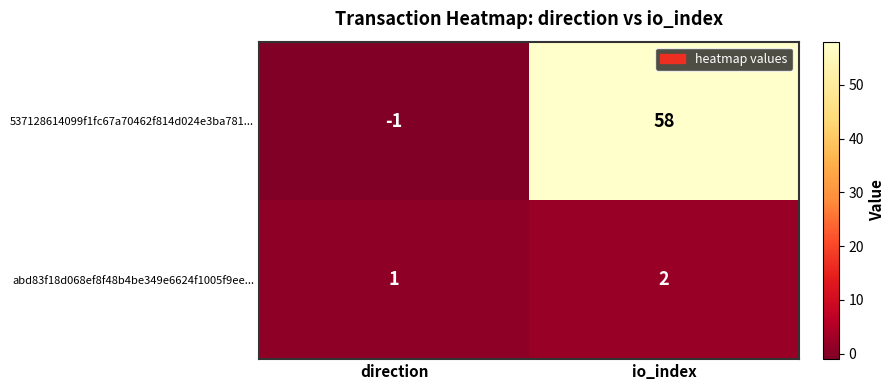

What is the total value across all series at io_index?

60